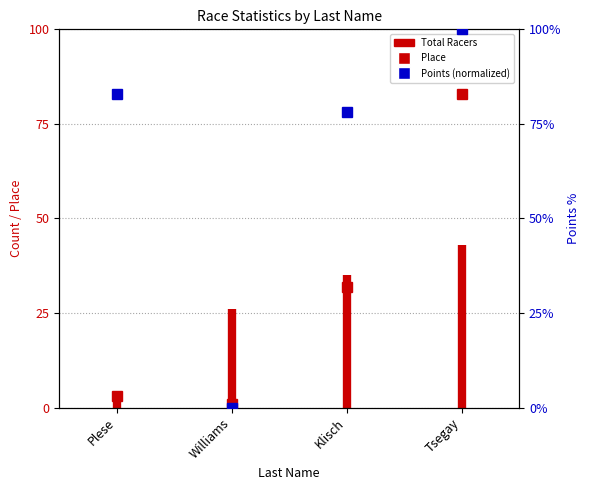

Is it true that the value at Plese is 2?

False